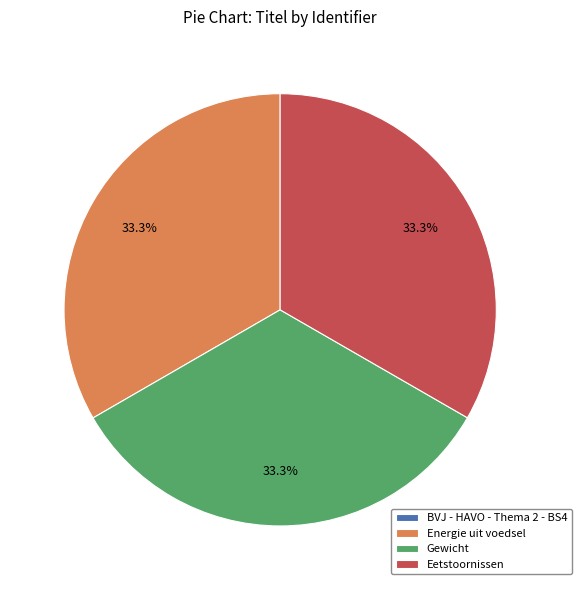

What is the ratio of the value at Gewicht to the value at Energie uit voedsel?

1.0